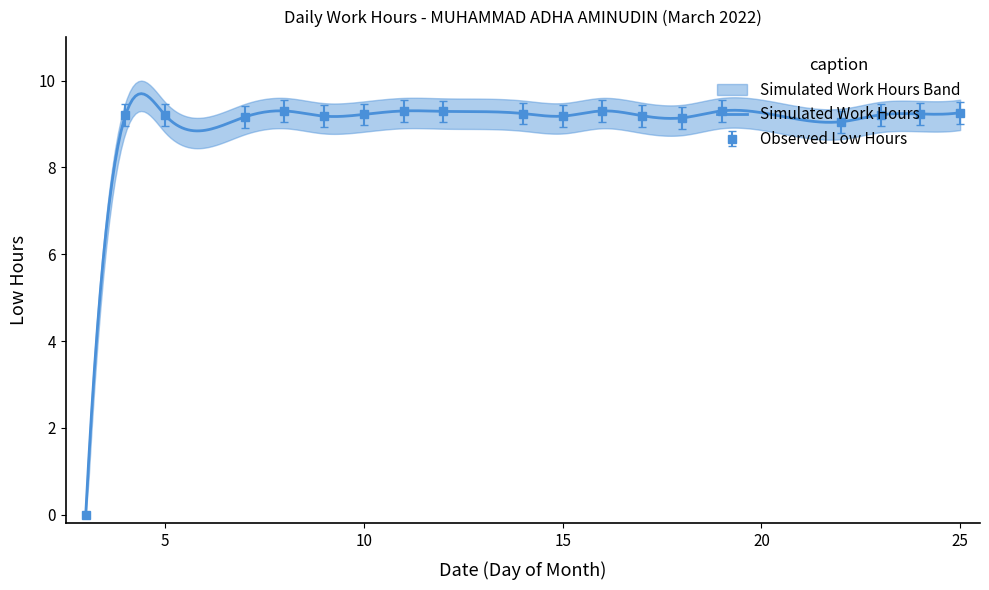

How many values are below 9?

1